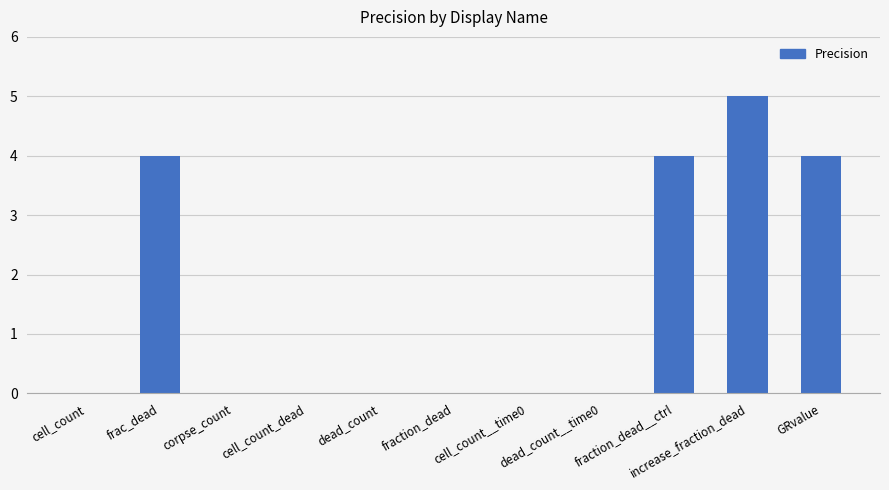

What is the maximum value shown in the chart?

5